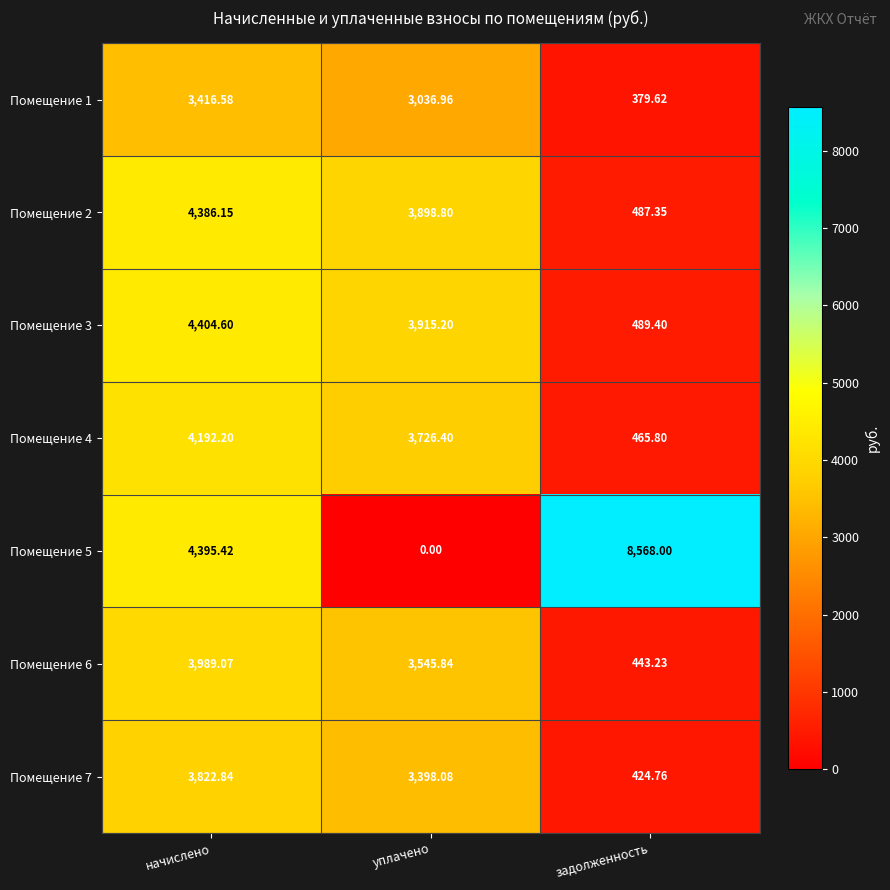

How many distinct data groups are displayed?

7